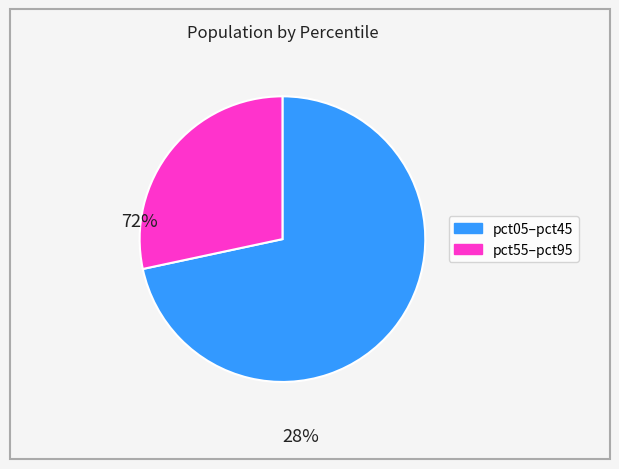

Is there a majority slice in this chart?

Yes